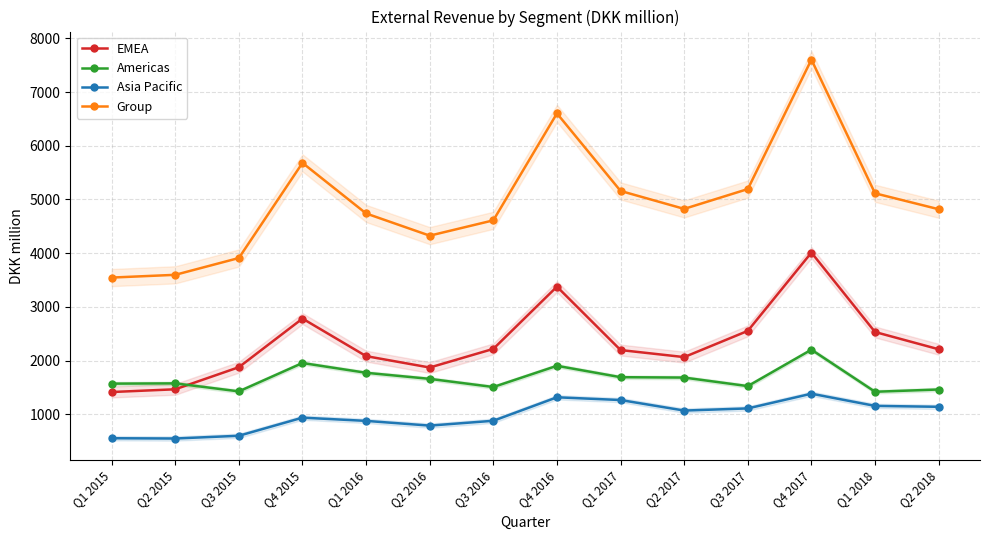

Rank the series at Q1 2018 from highest to lowest value.

Group, EMEA, Americas, Asia Pacific